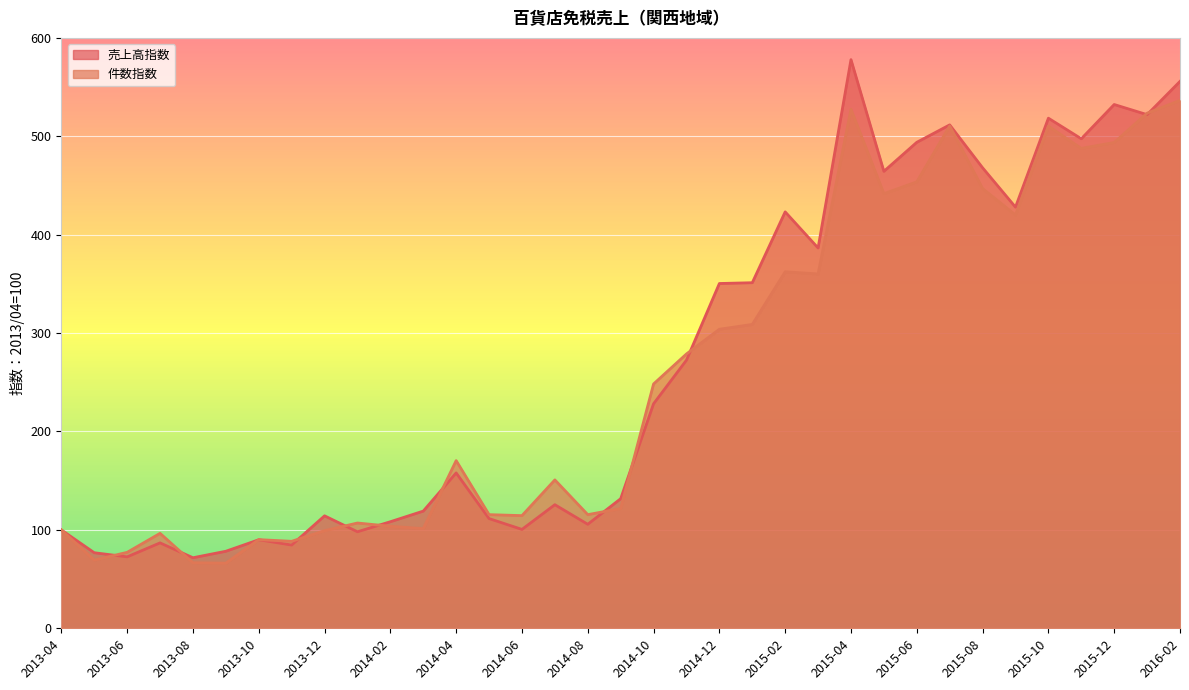

What is the difference between the second highest and second lowest values in the 売上高指数 series?

483.2